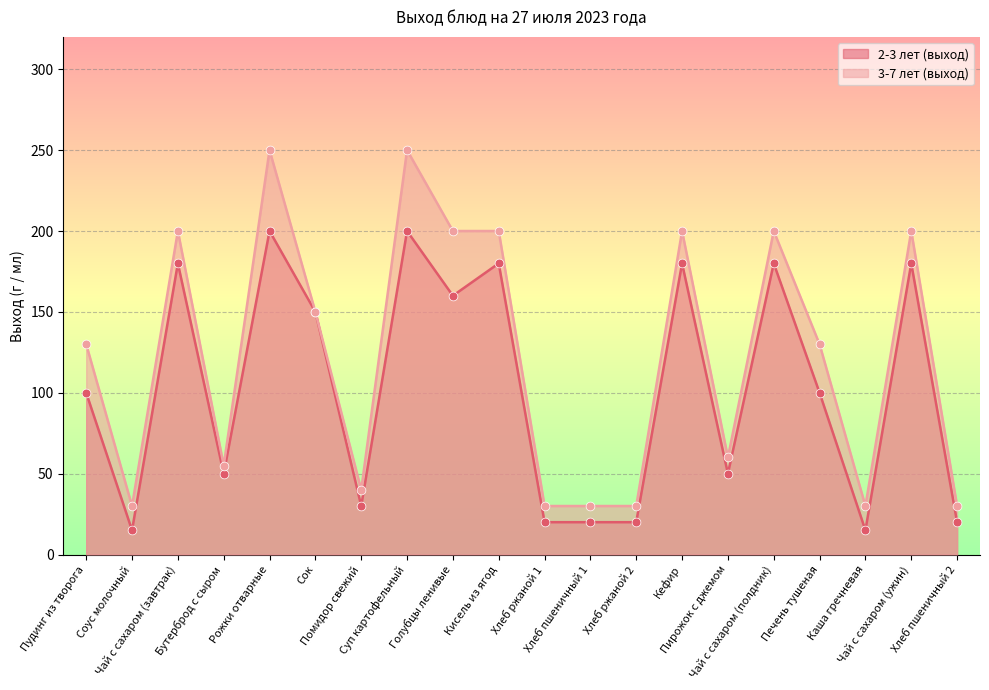

Is the value of 2-3 лет (выход) at Кисель из ягод greater than the value of 3-7 лет (выход) at Кефир?

No